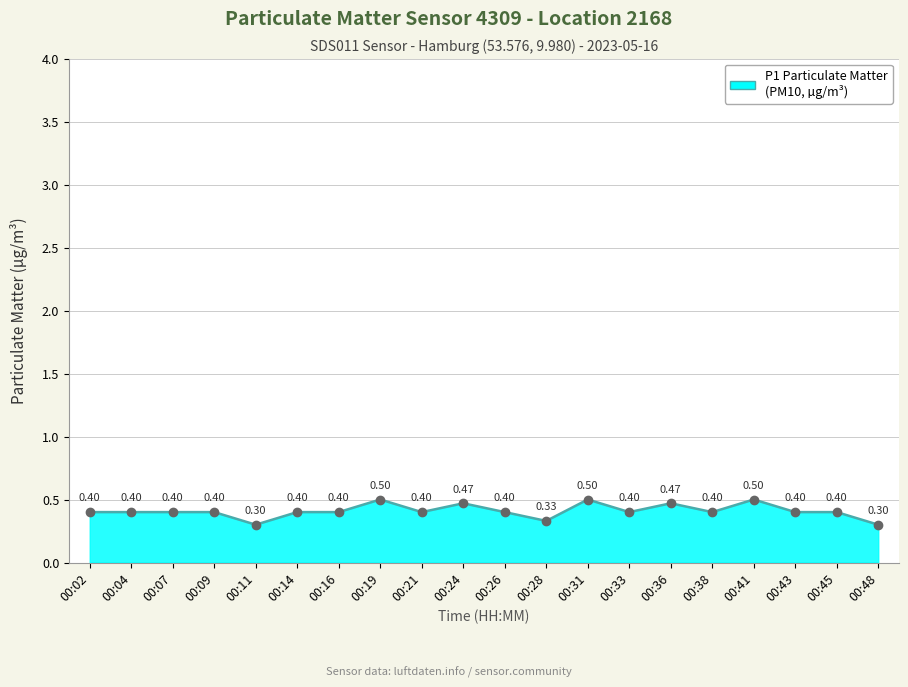

True or false: the data has more than 1 interior local peaks.

True